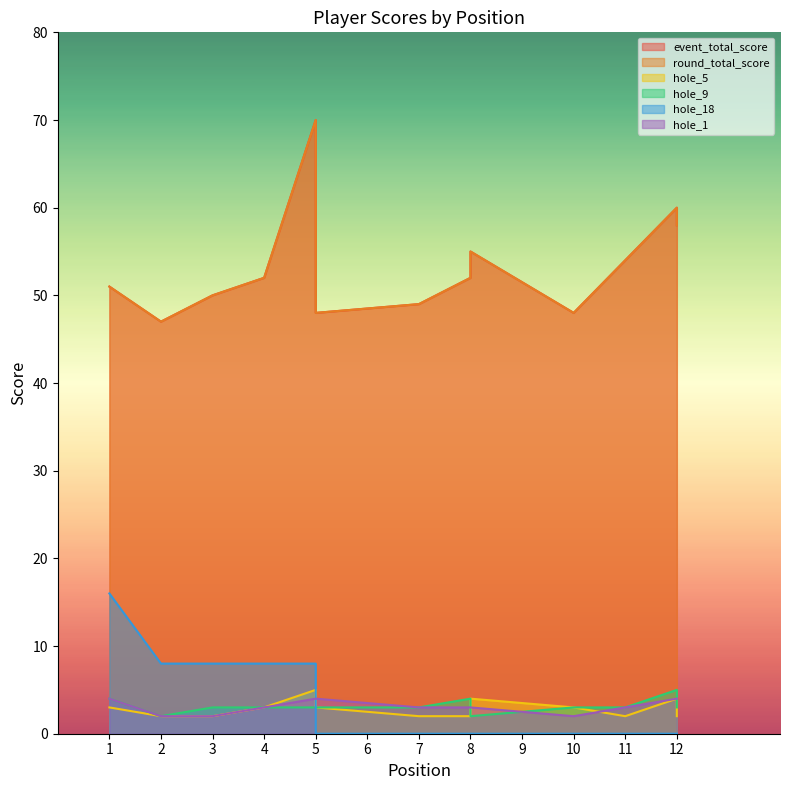

At which label is round_total_score closest to 58?

12